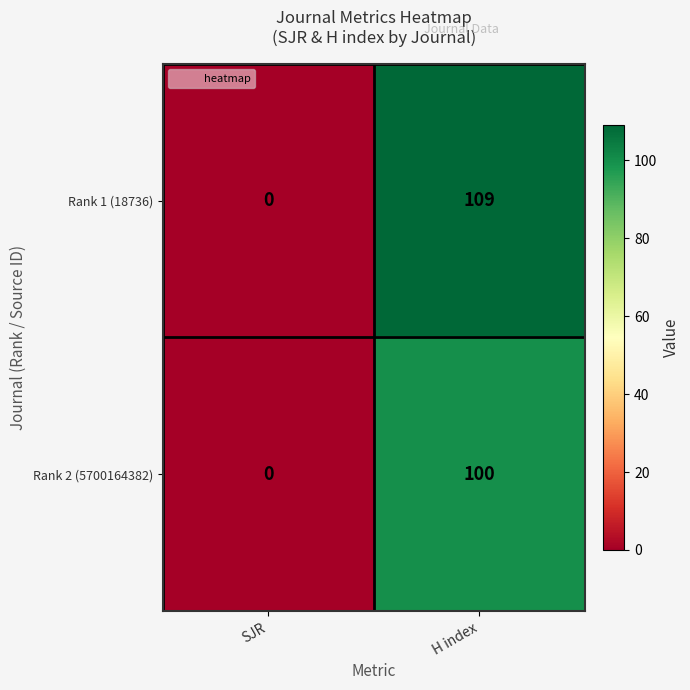

What is the sum of the Rank 1 (18736) values at H index and SJR?

109